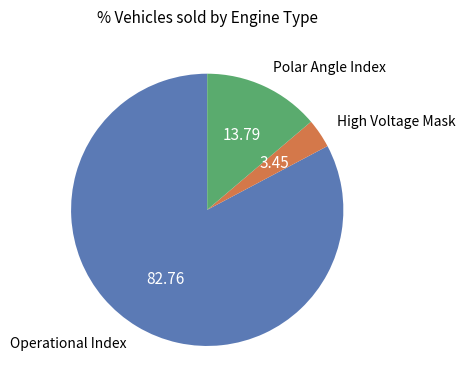

What is the smallest slice in the pie chart?

High Voltage Mask